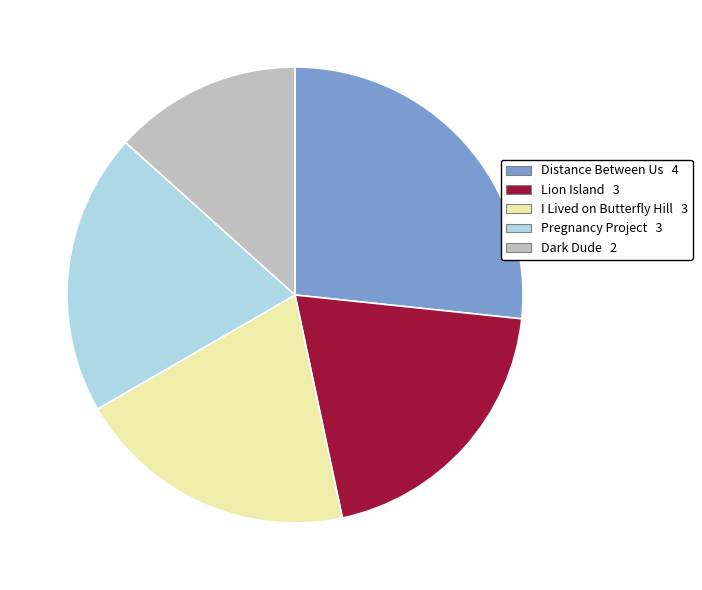

Does any single category account for the majority?

No